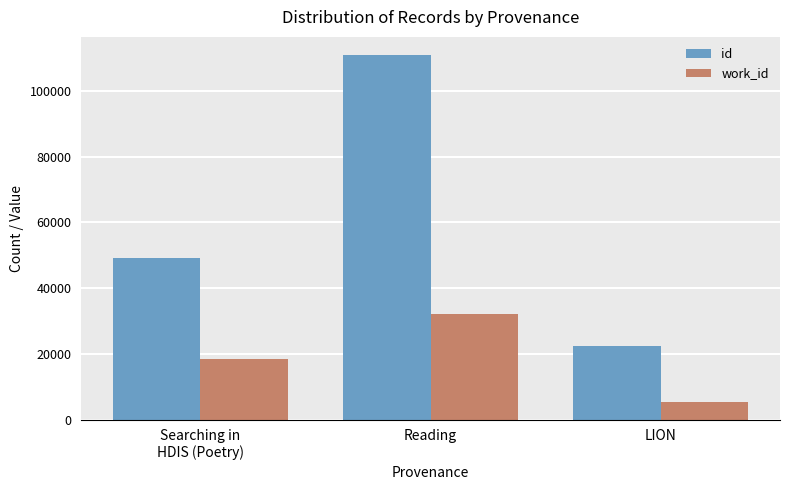

Which series has the largest total across all categories?

id